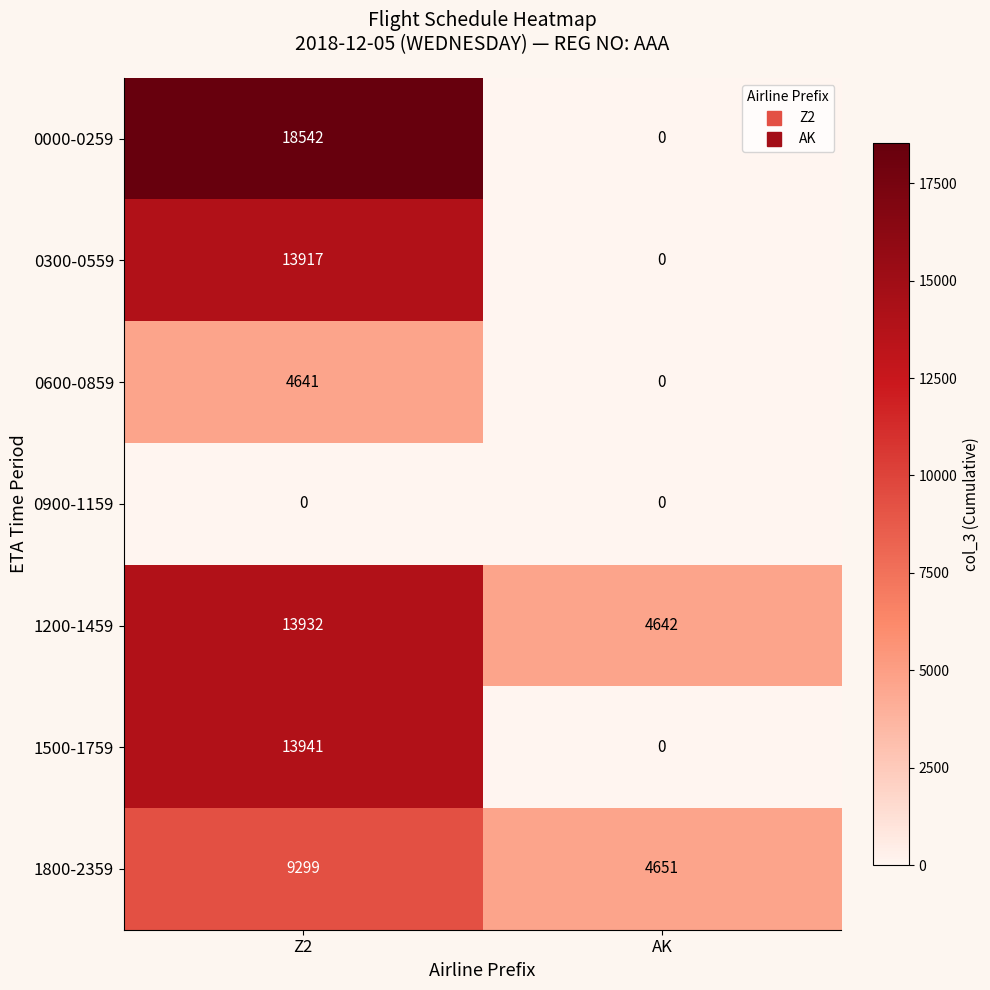

Between Z2 and AK, which series saw the biggest shift?

0000-0259